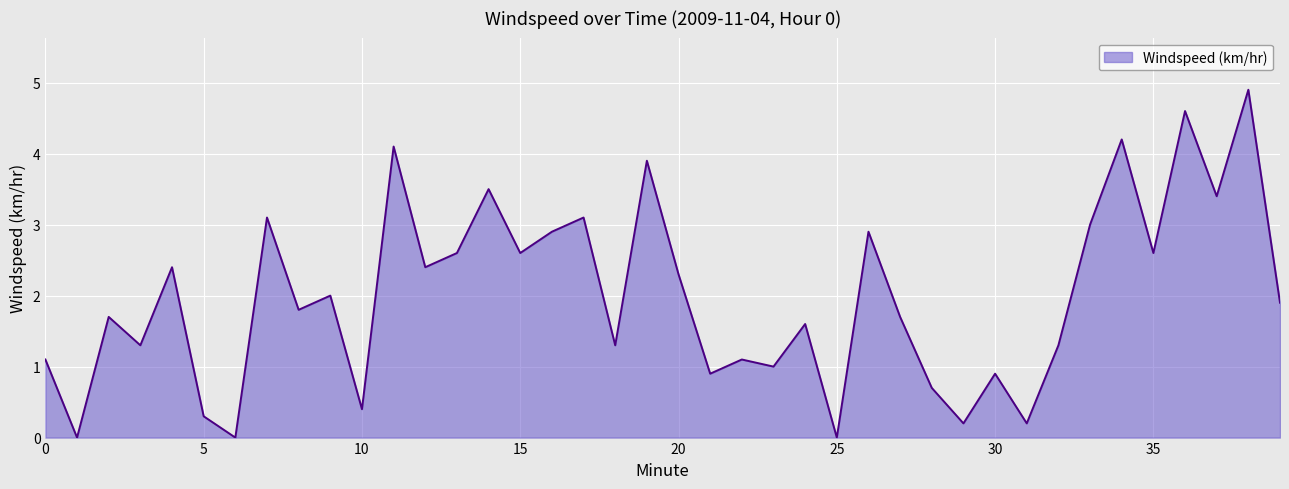

What is the greatest value displayed?

4.9